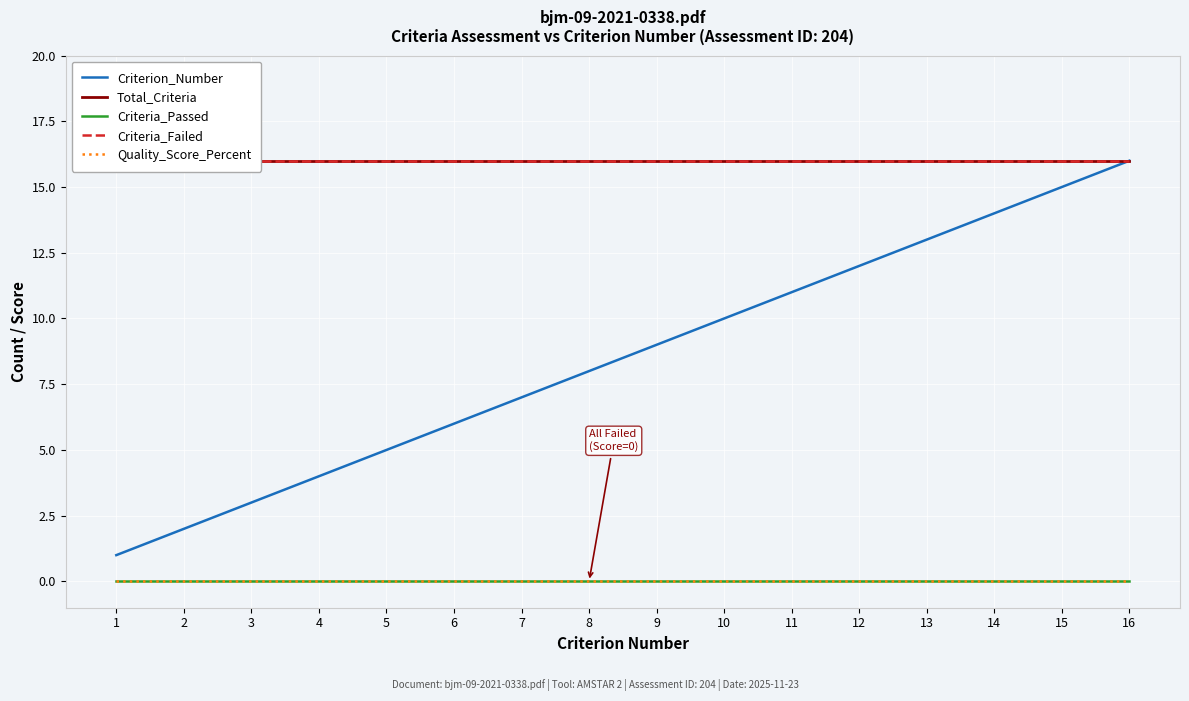

True or false: Criteria_Failed has more than 2 interior local peaks.

False